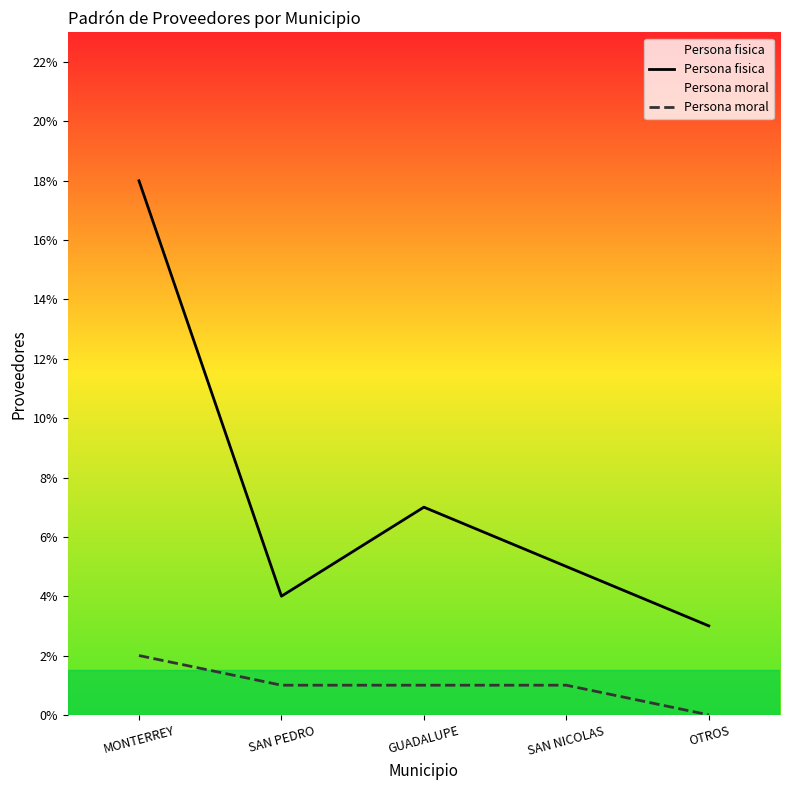

Rank the series by their maximum value, from highest to lowest.

Persona fisica, Persona moral